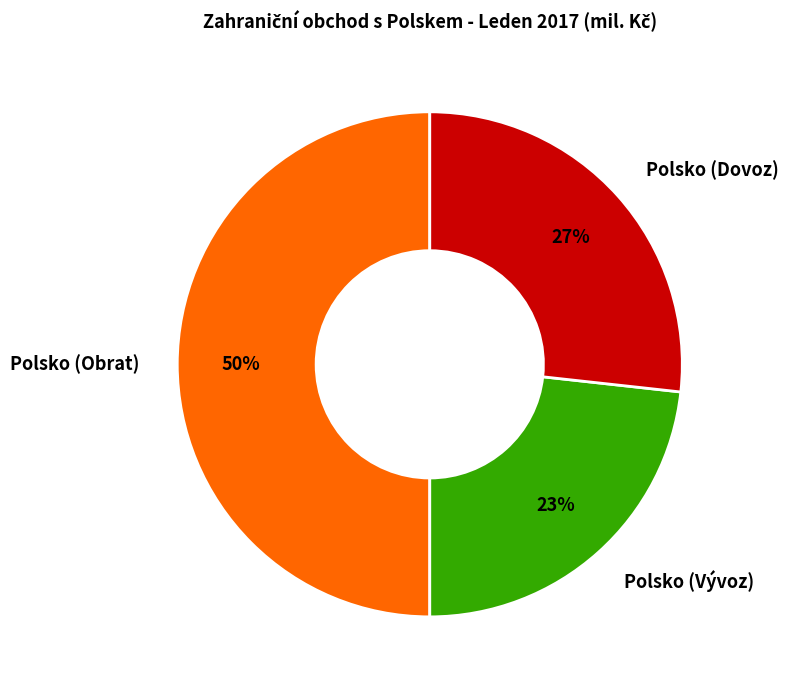

Do Polsko (Obrat) and Polsko (Dovoz) together represent more than half of the pie?

Yes